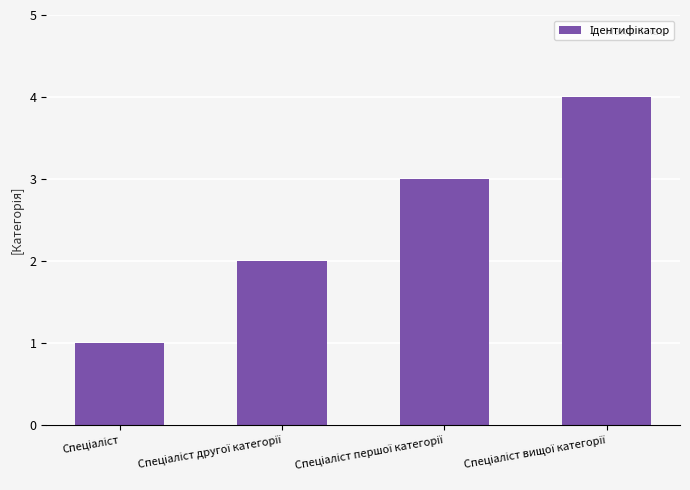

What is the difference between the maximum and minimum values?

3